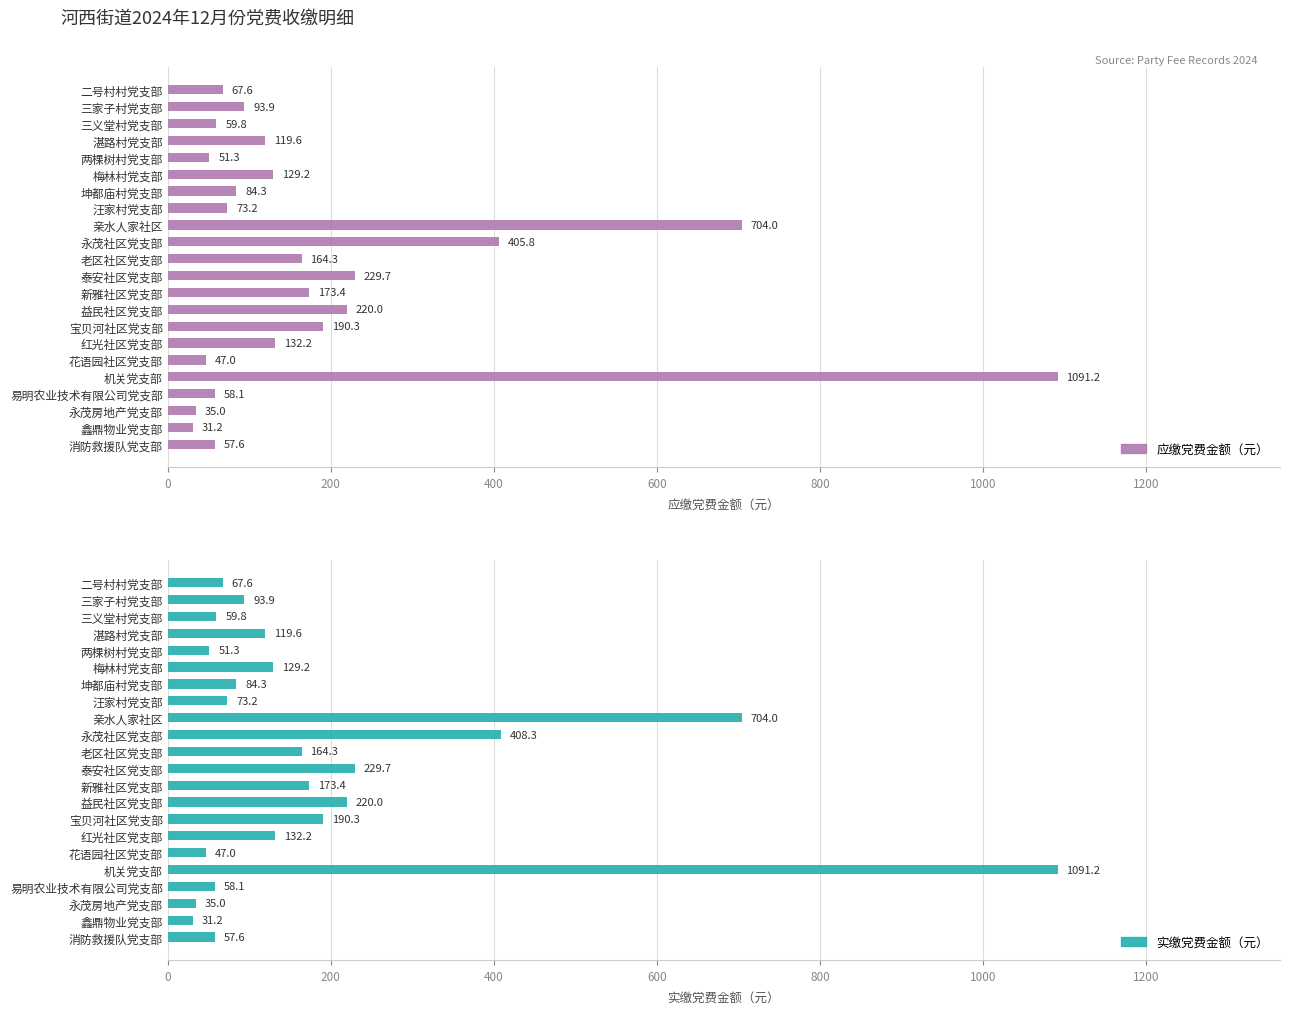

Are the bars grouped side by side (vs. stacked)?

Yes